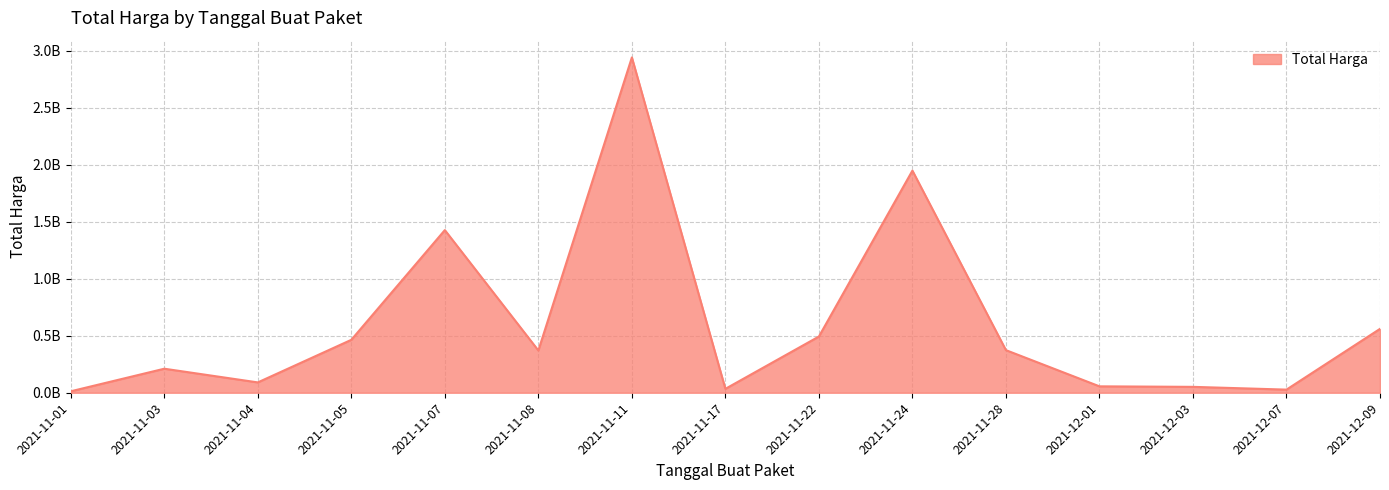

Which has a higher value, 2021-11-03 or 2021-11-07?

2021-11-07